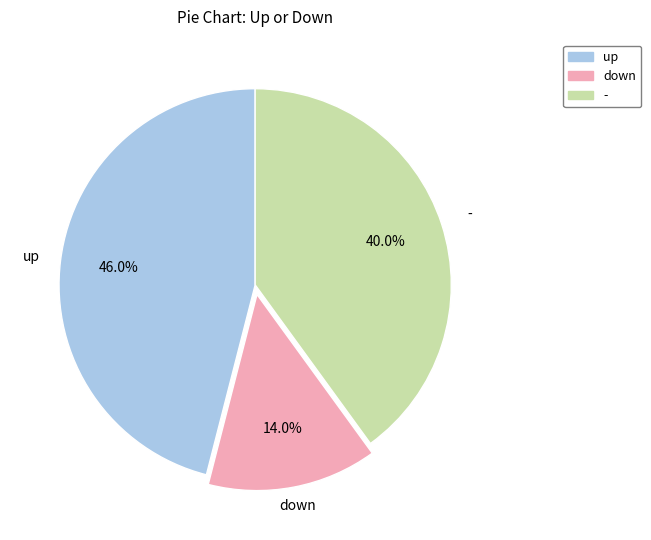

To the nearest percent, what is the average slice percentage?

33%